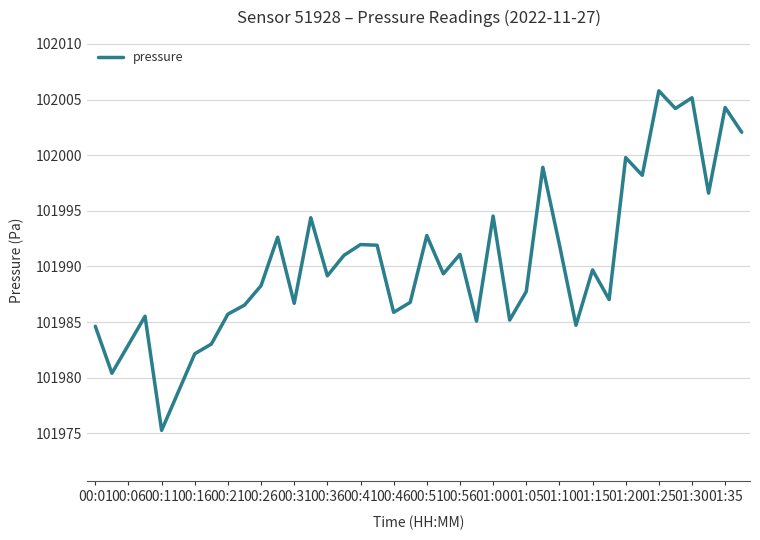

What is the difference between the maximum and minimum values?

30.5